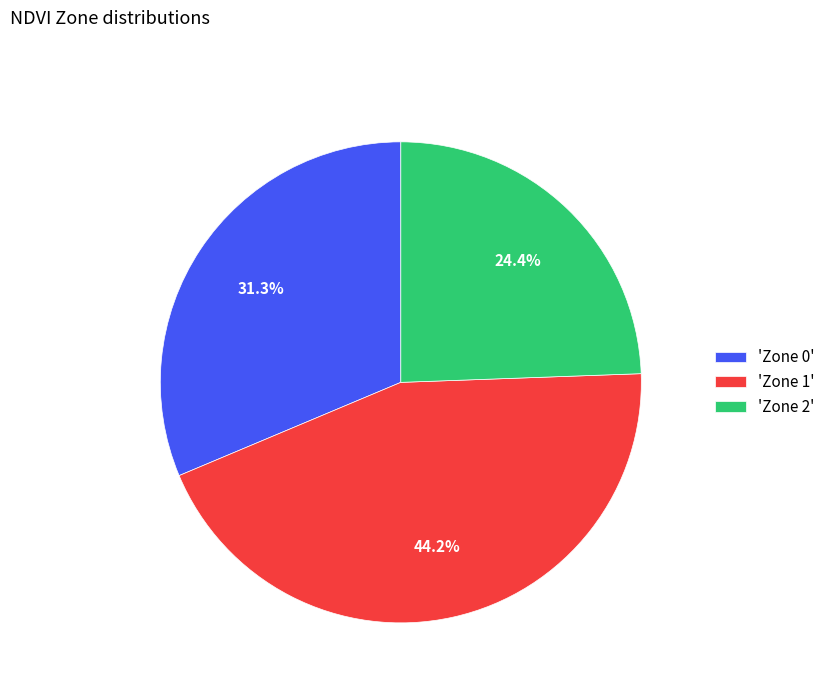

Count the number of slices in the pie.

3